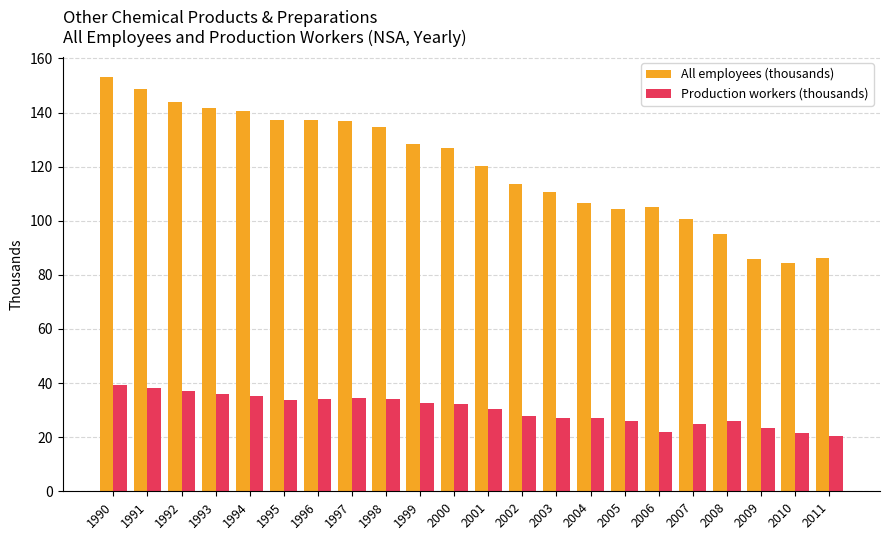

What is the difference between the maximum and second lowest values in the Production workers (thousands) series?

17.7